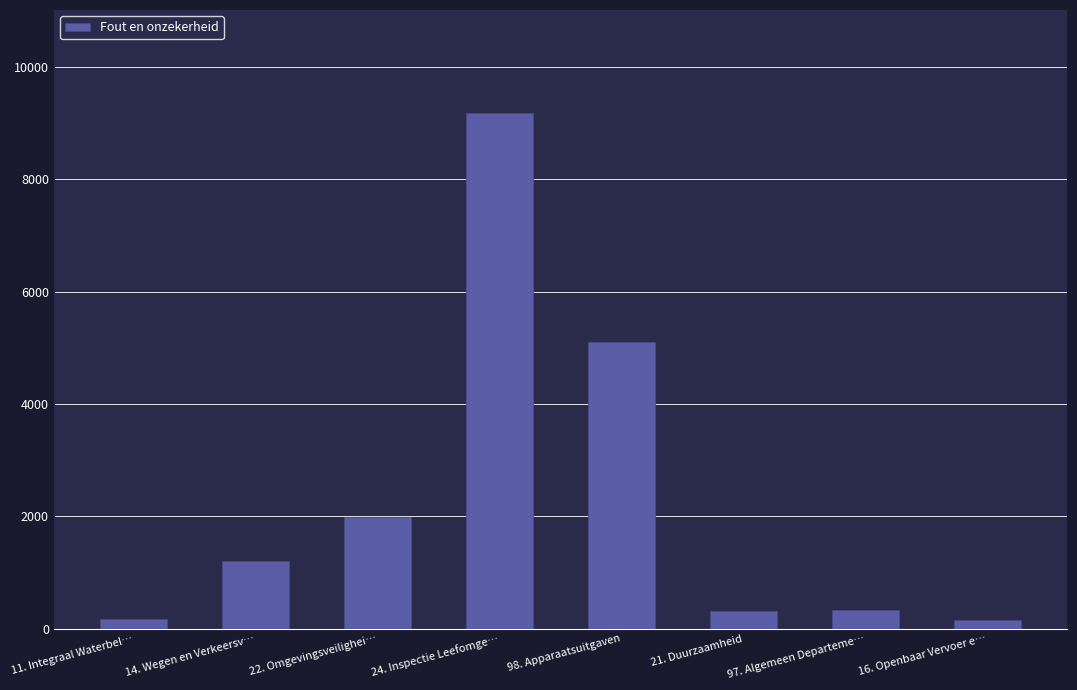

The value at 21. Duurzaamheid is 324. True or false?

True